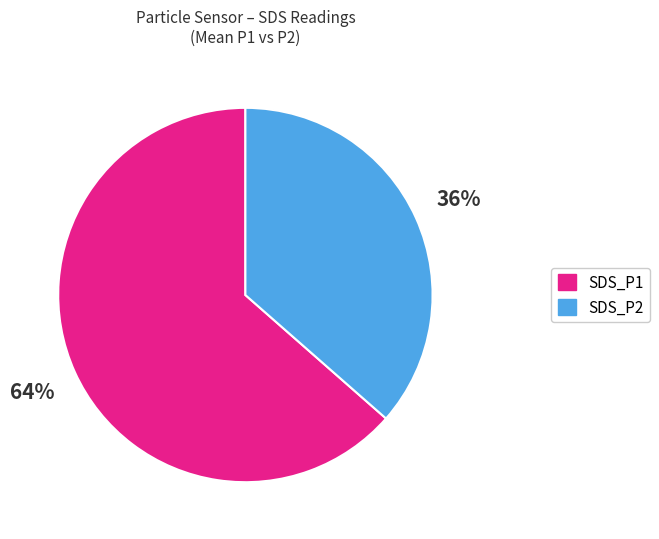

How many segments does this pie chart have?

2